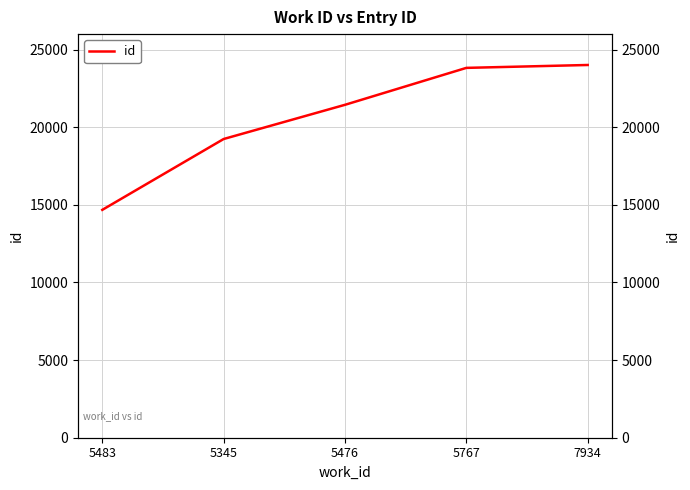

At which label does the data first exceed 21446?

5767